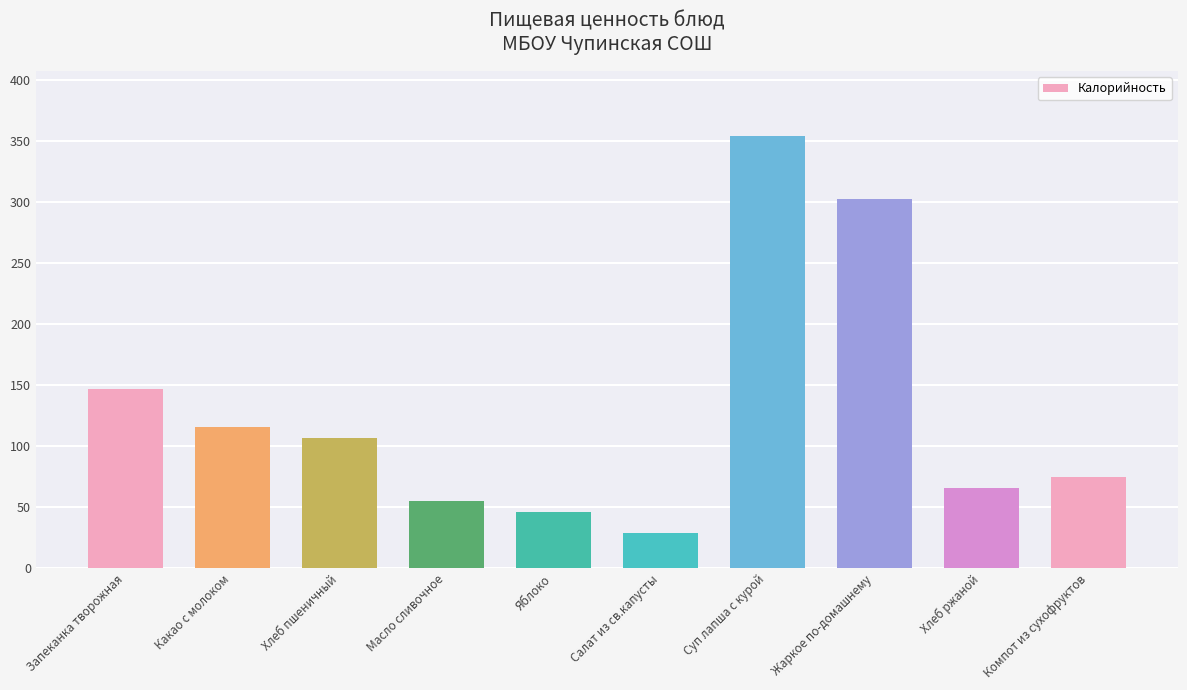

What is the smallest value displayed?

29